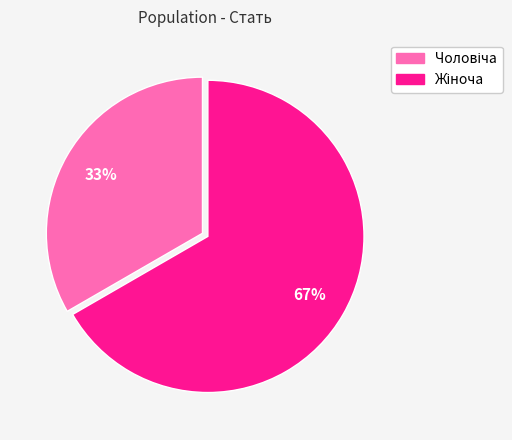

To the nearest percent, what is the average slice percentage?

50%